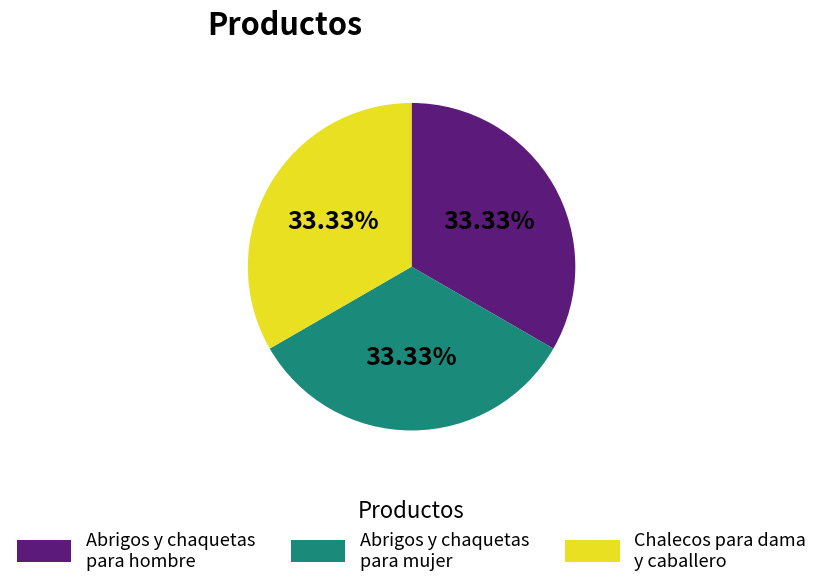

What is the ratio of the value at Abrigos y chaquetas para hombre to the value at Chalecos para dama y caballero?

1.0